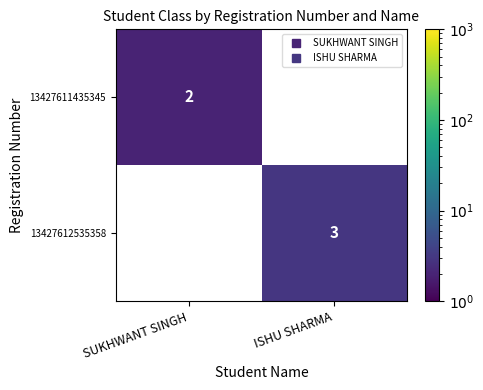

How many series are shown in this chart?

2